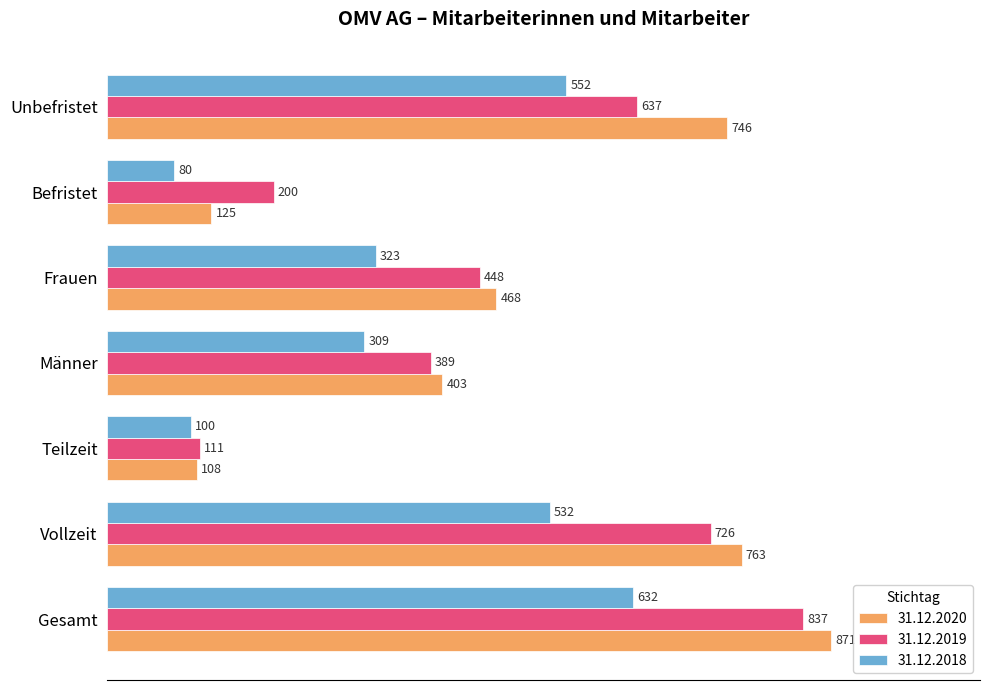

Is it true that 31.12.2019 equals 561 at Männer?

False